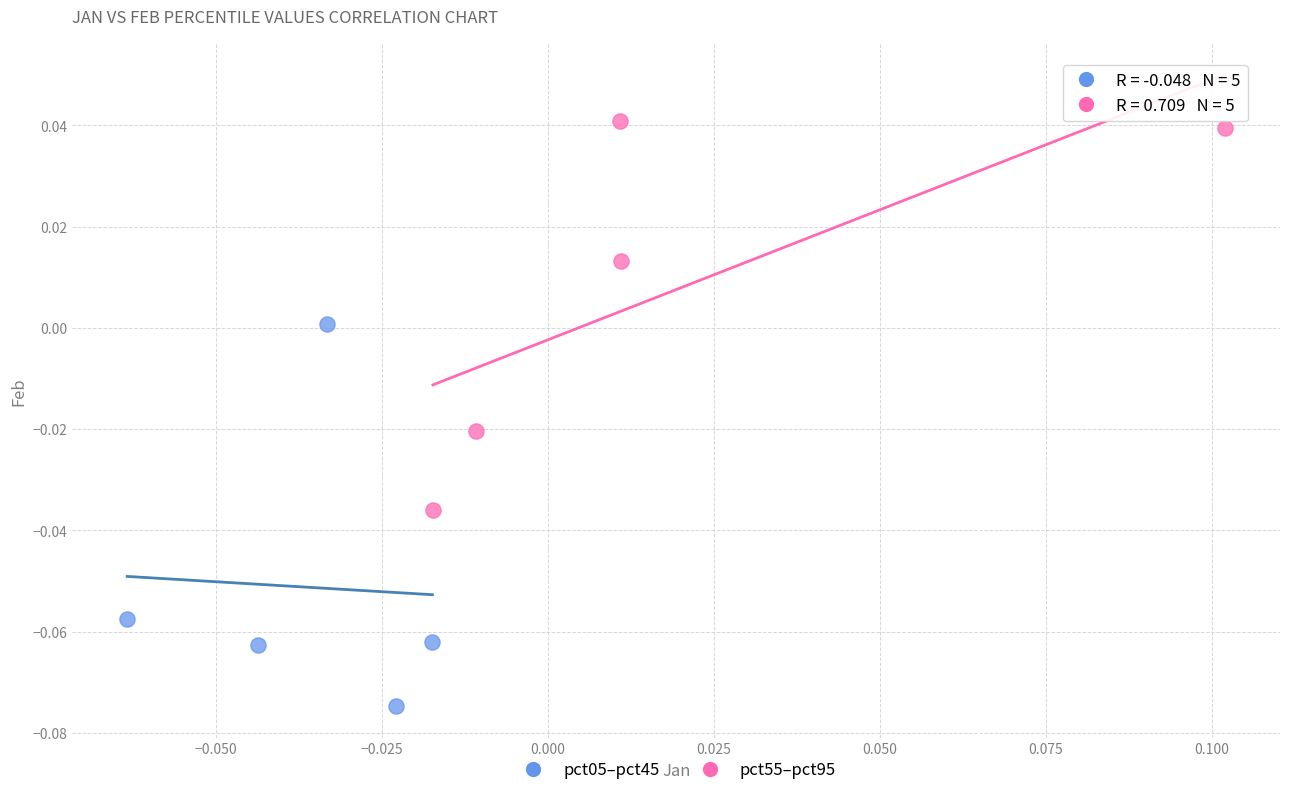

What are all the series names shown in the legend?

pct05–pct45, pct55–pct95